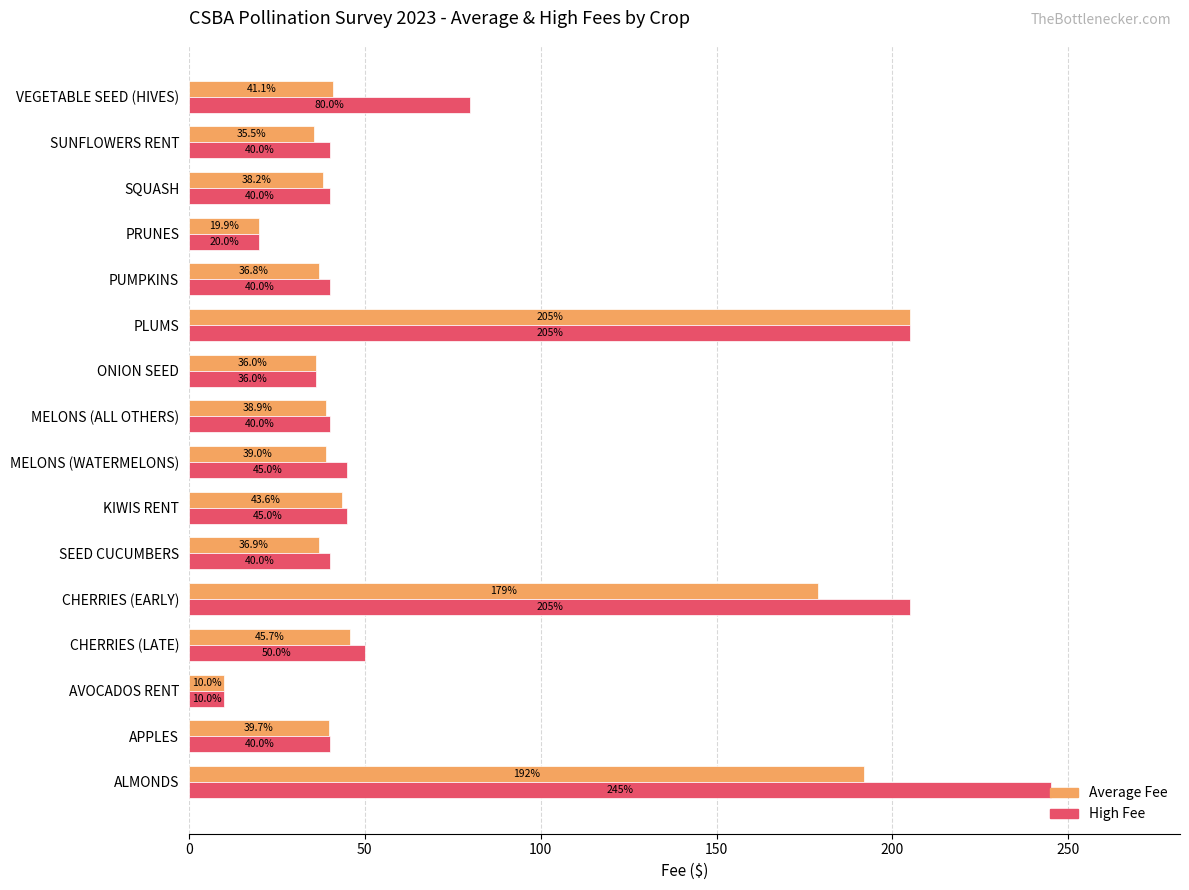

Between KIWIS RENT and SQUASH, which series saw the biggest shift?

Average Fee